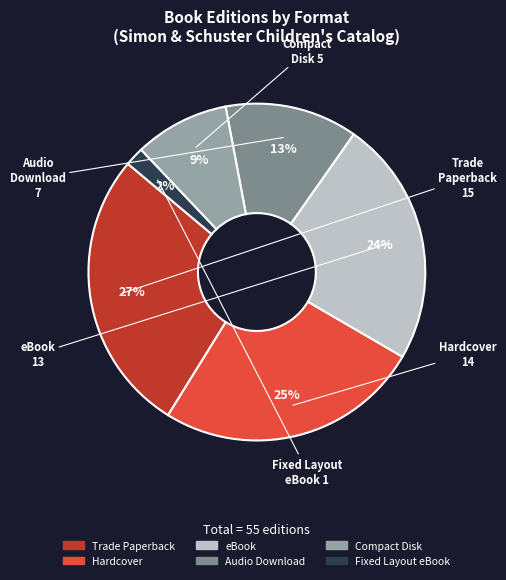

Do Hardcover and eBook together represent more than half of the pie?

No